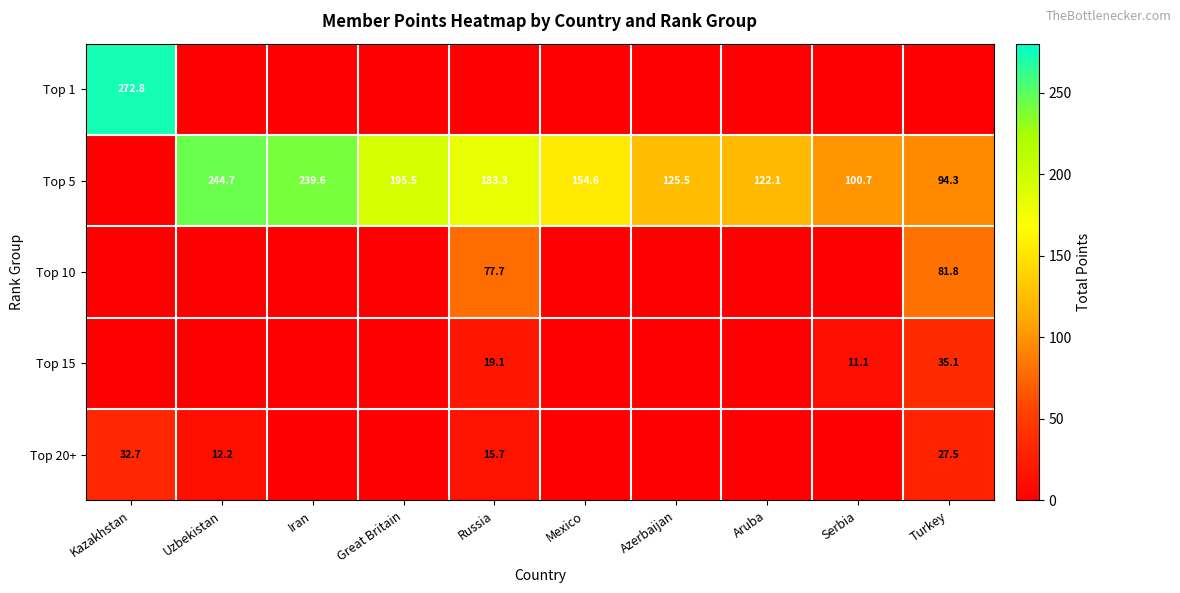

The value of Top 20+ at Russia is 4.1. True or false?

False